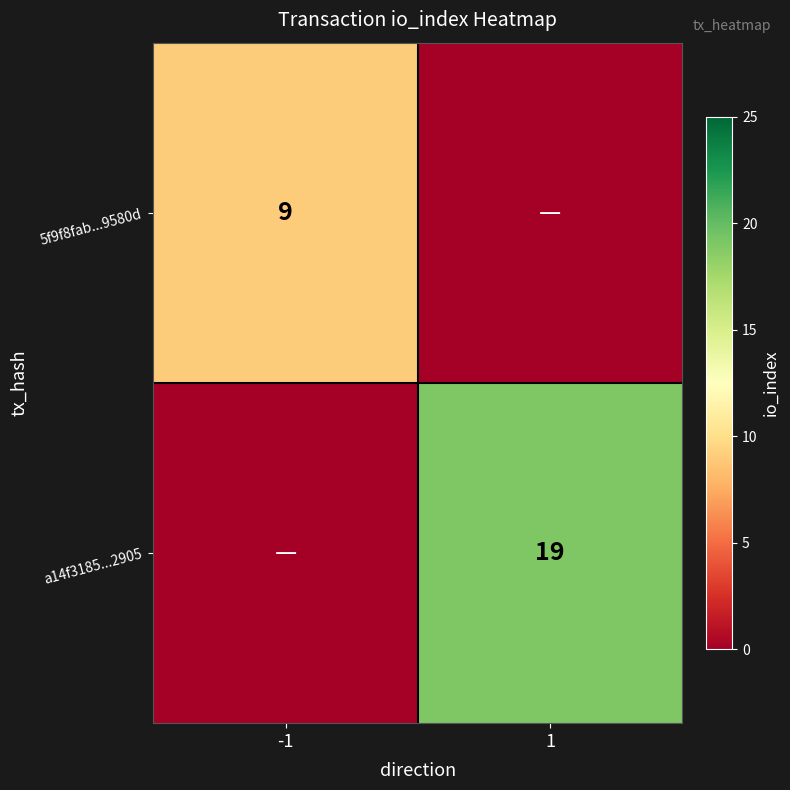

How many data points does each series have?

2